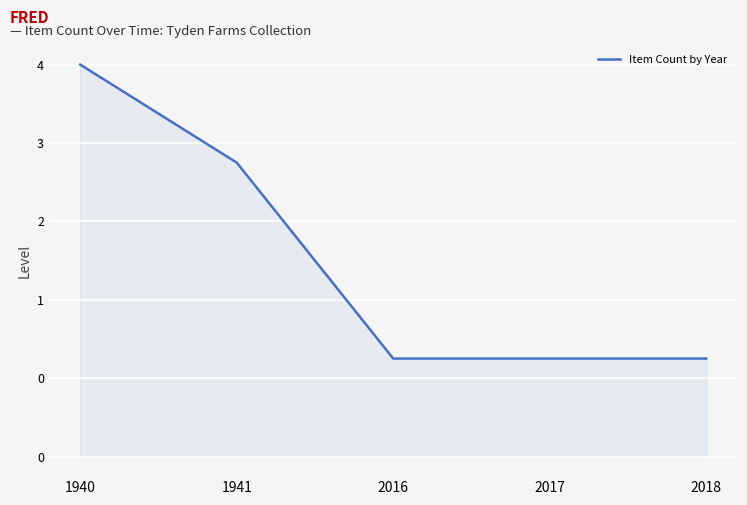

Is this an area chart (filled region under the line)?

Yes